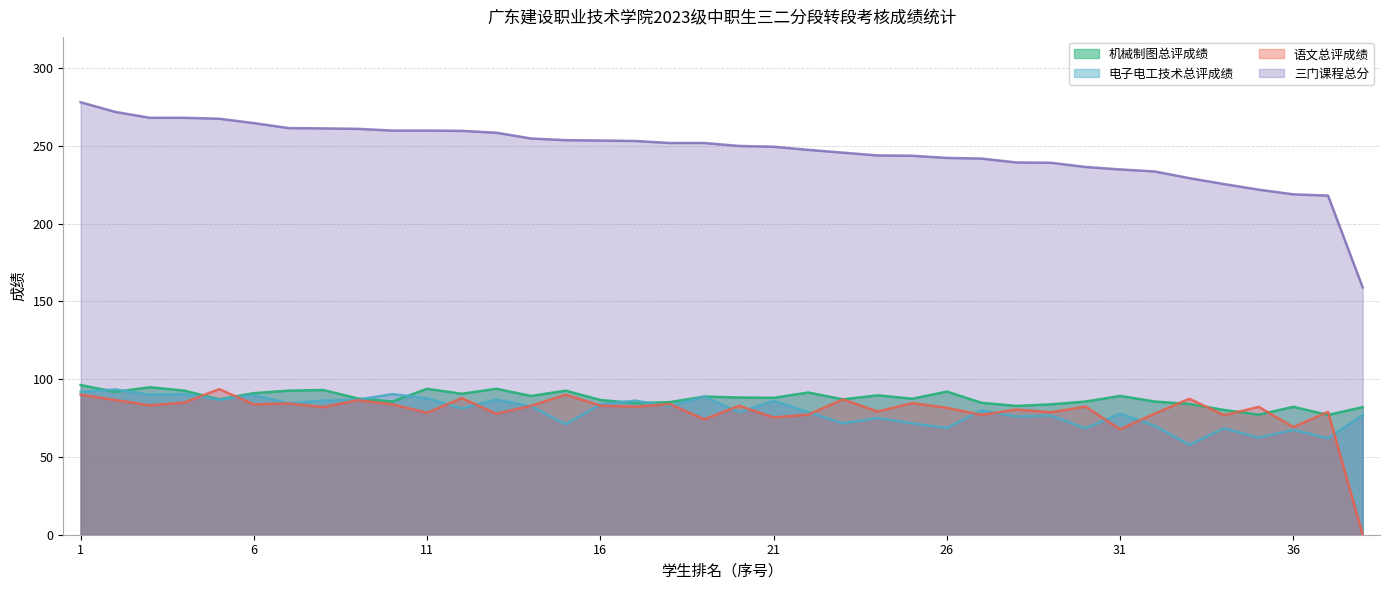

What is the total value across all series at 35?

443.6